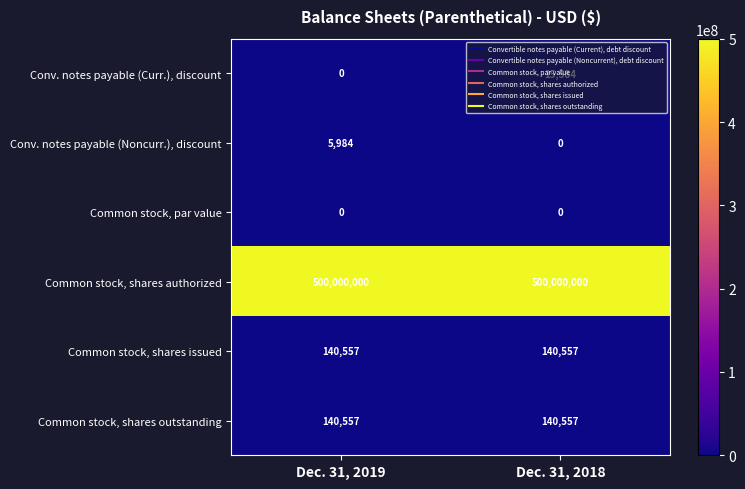

What is the approximate value of Conv. notes payable (Noncurr.), discount at Dec. 31, 2019, to the nearest 10?

5980